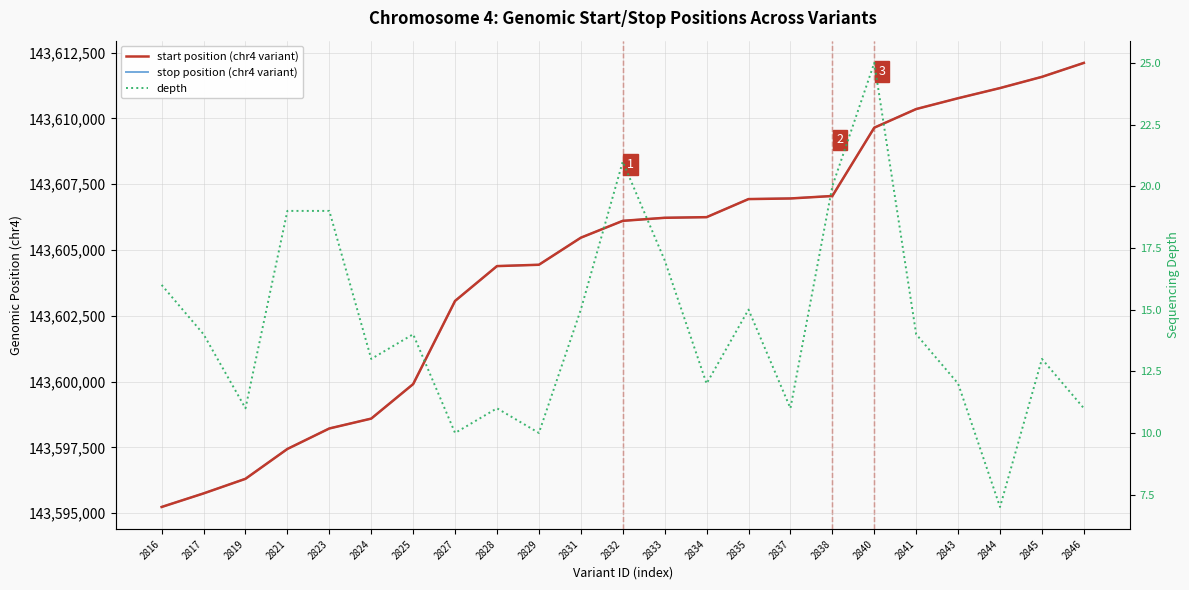

Rank the categories by depth value from highest to lowest.

2840, 2832, 2838, 2821, 2823, 2833, 2816, 2831, 2835, 2817, 2825, 2841, 2824, 2845, 2834, 2843, 2819, 2828, 2837, 2846, 2827, 2829, 2844